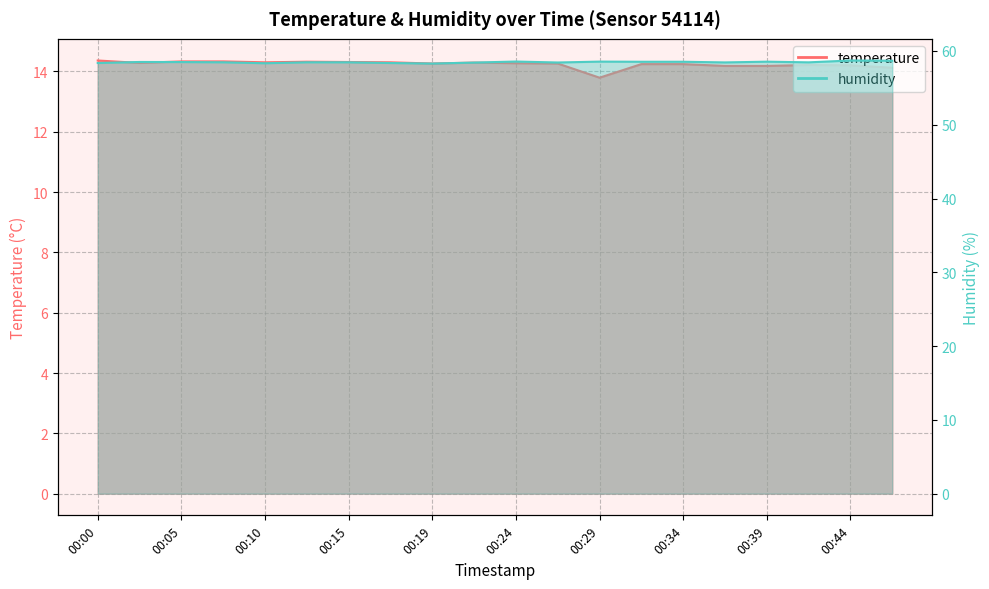

The value of humidity at 00:22 is 58.4. True or false?

True